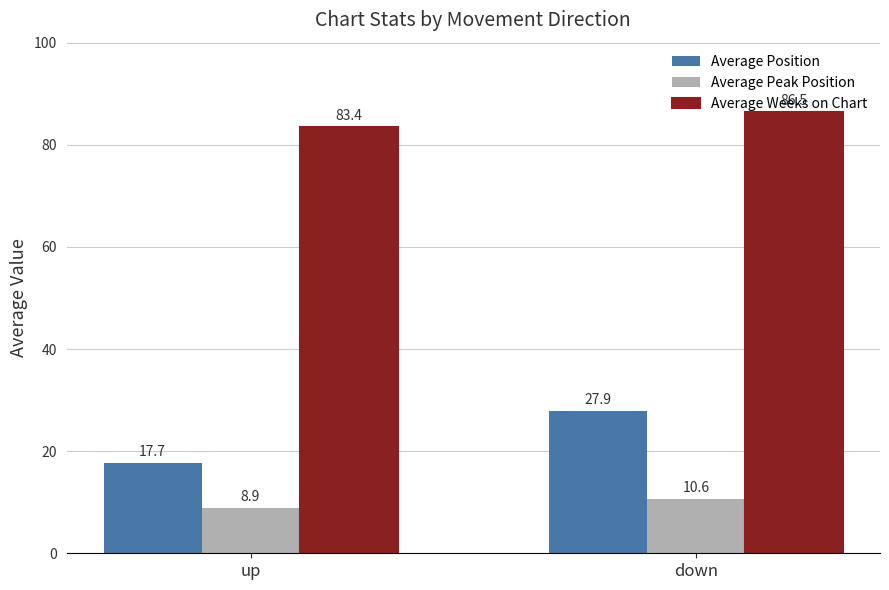

How many data points in Average Position are less than 27?

1